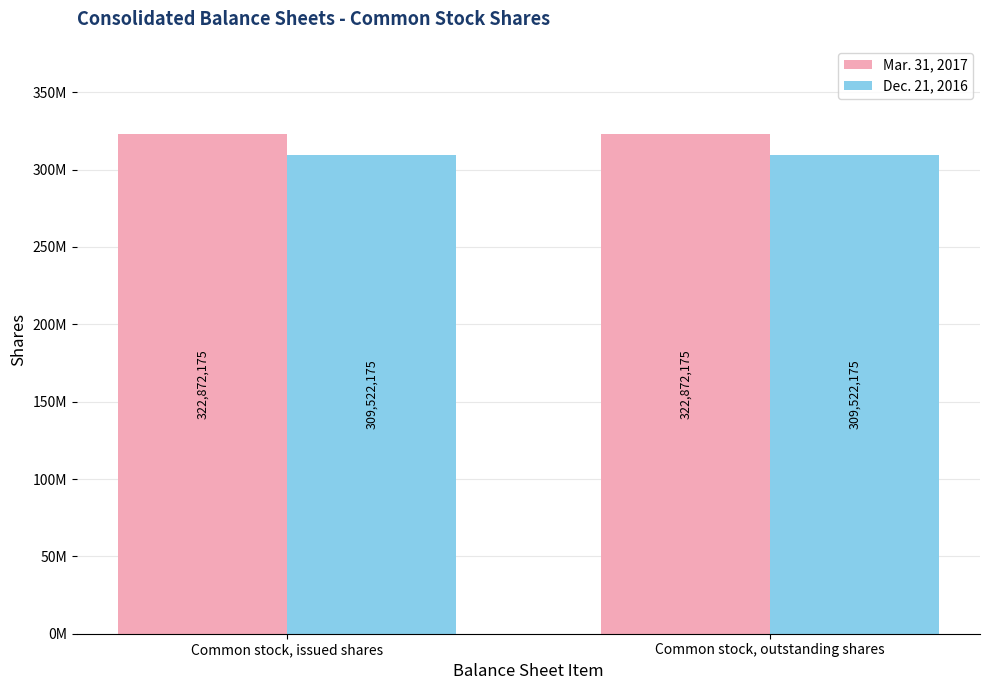

Reading right to left, what are all the values shown in this chart?

Mar. 31, 2017: Common stock, outstanding shares=322872175	Common stock, issued shares=322872175
Dec. 21, 2016: Common stock, outstanding shares=309522175	Common stock, issued shares=309522175